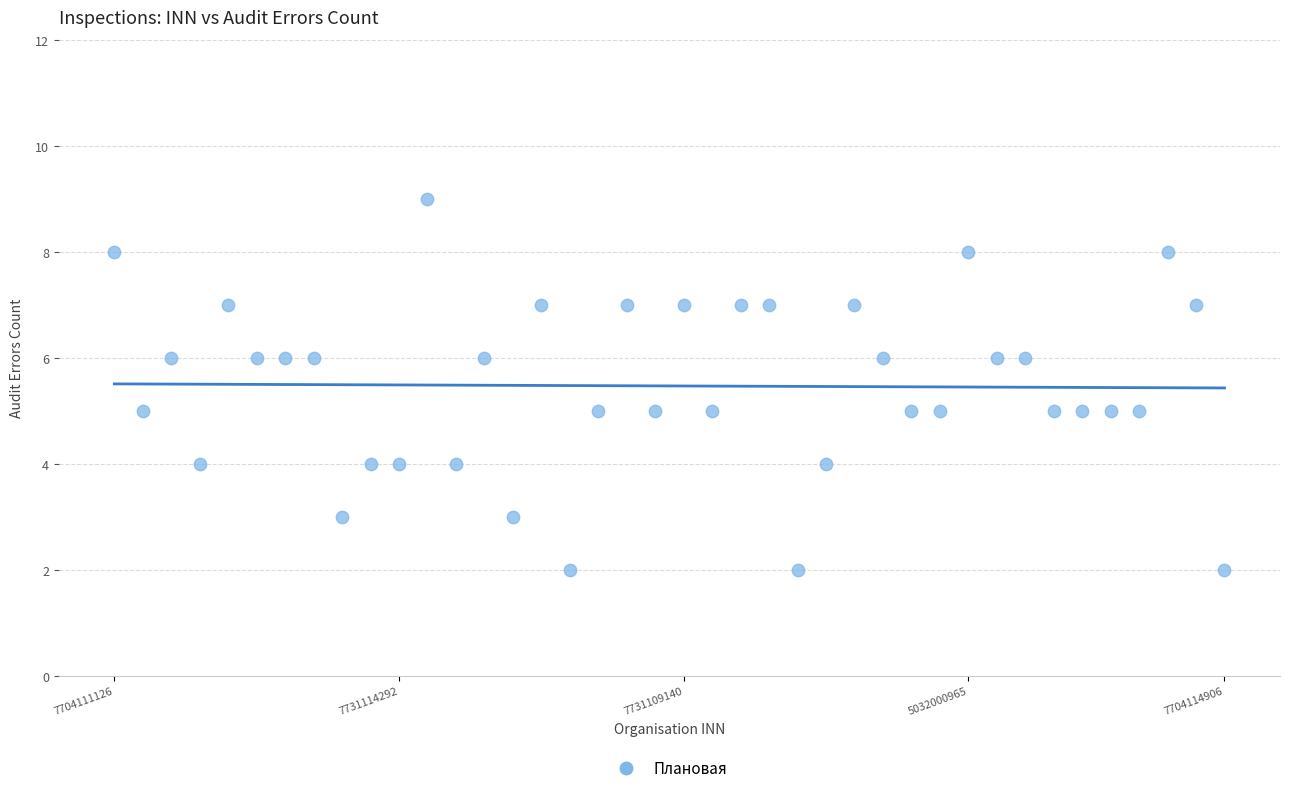

What is the range of Y values (max minus min)?

7